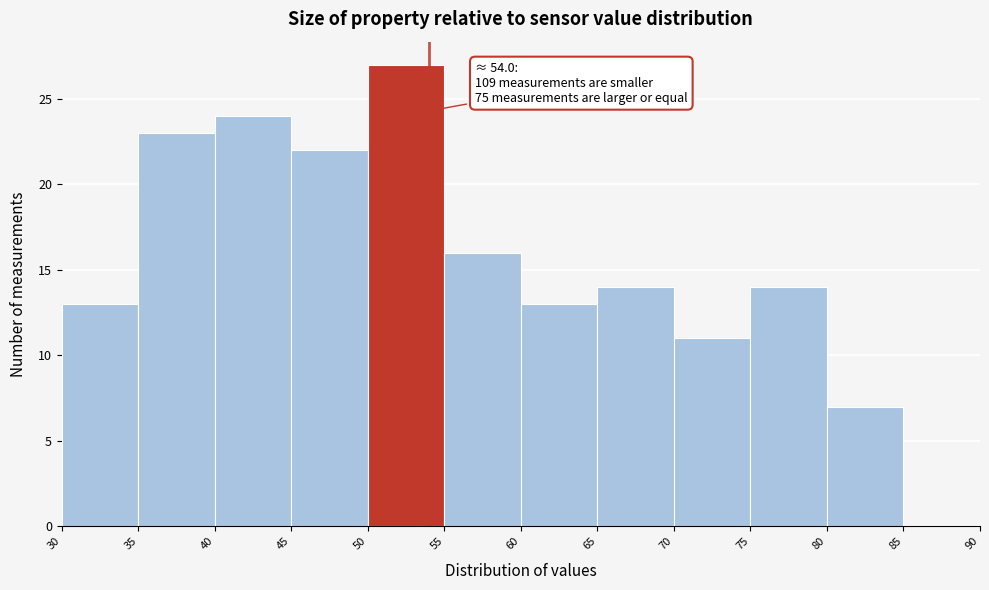

Which range on the x-axis has the tallest bar?

50 to 55